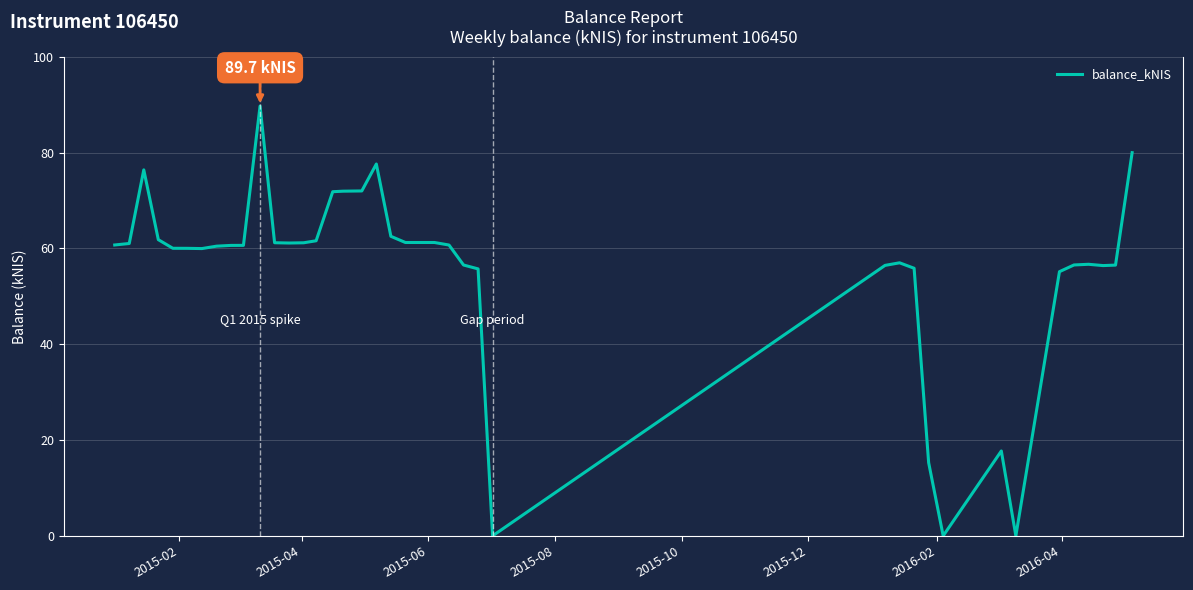

What is the average value?

55.8